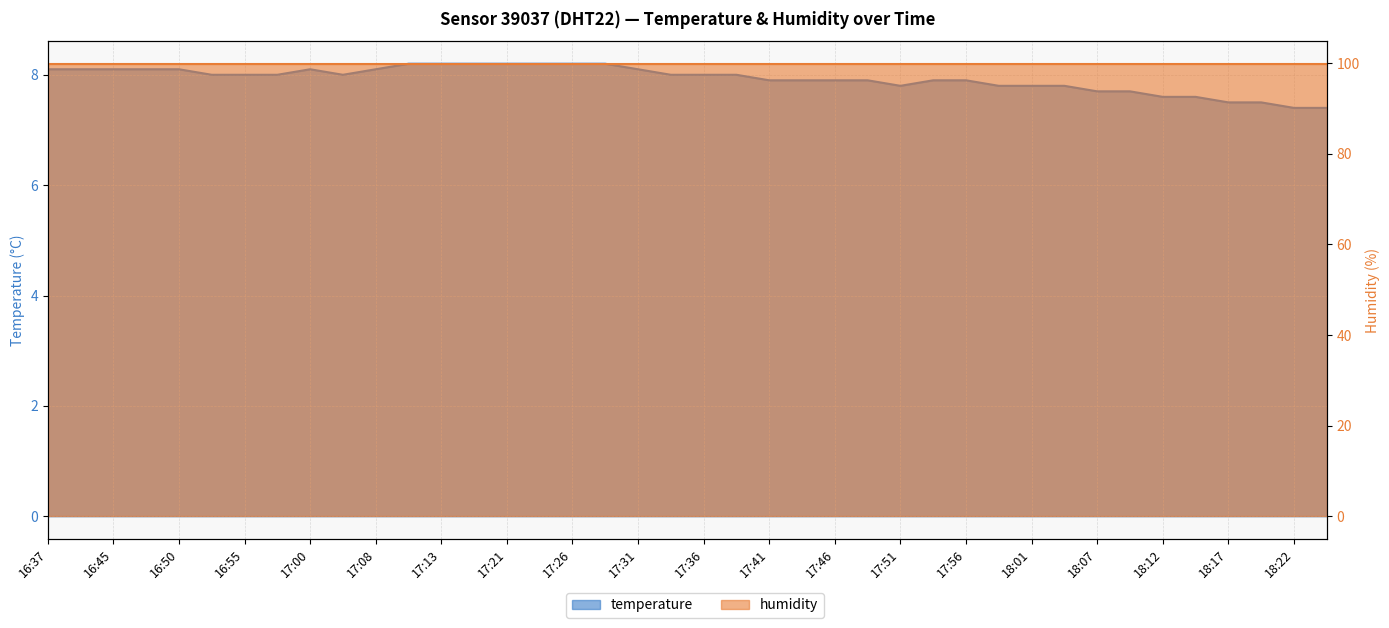

Reading left to right, extract all data points from this chart.

8.1	8.1	8.1	8.1	8.1	8.0	8.0	8.0	8.1	8.0	8.1	8.2	8.2	8.2	8.2	8.2	8.2	8.2	8.1	8.0	8.0	8.0	7.9	7.9	7.9	7.9	7.8	7.9	7.9	7.8	7.8	7.8	7.7	7.7	7.6	7.6	7.5	7.5	7.4	7.4